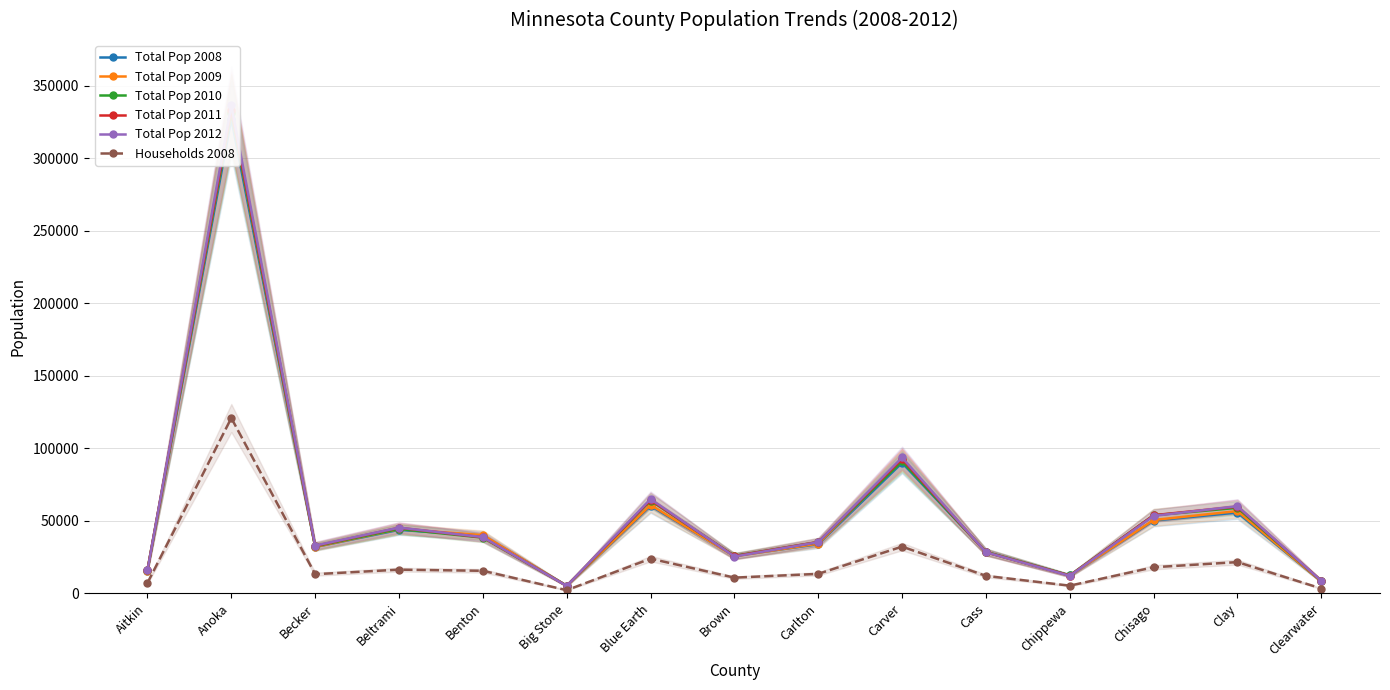

Is it true that Households 2008 equals 23974 at Blue Earth?

True